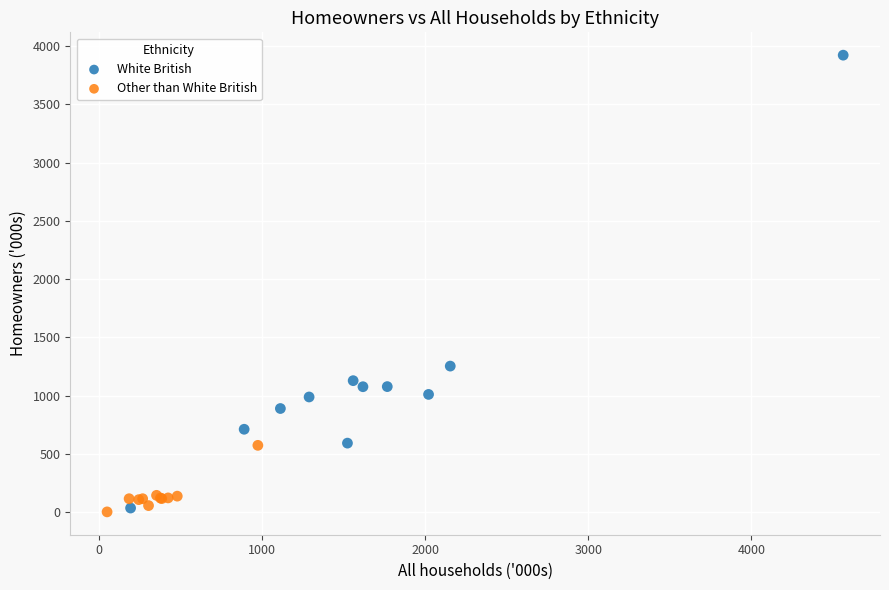

What are all the series names shown in the legend?

White British, Other than White British